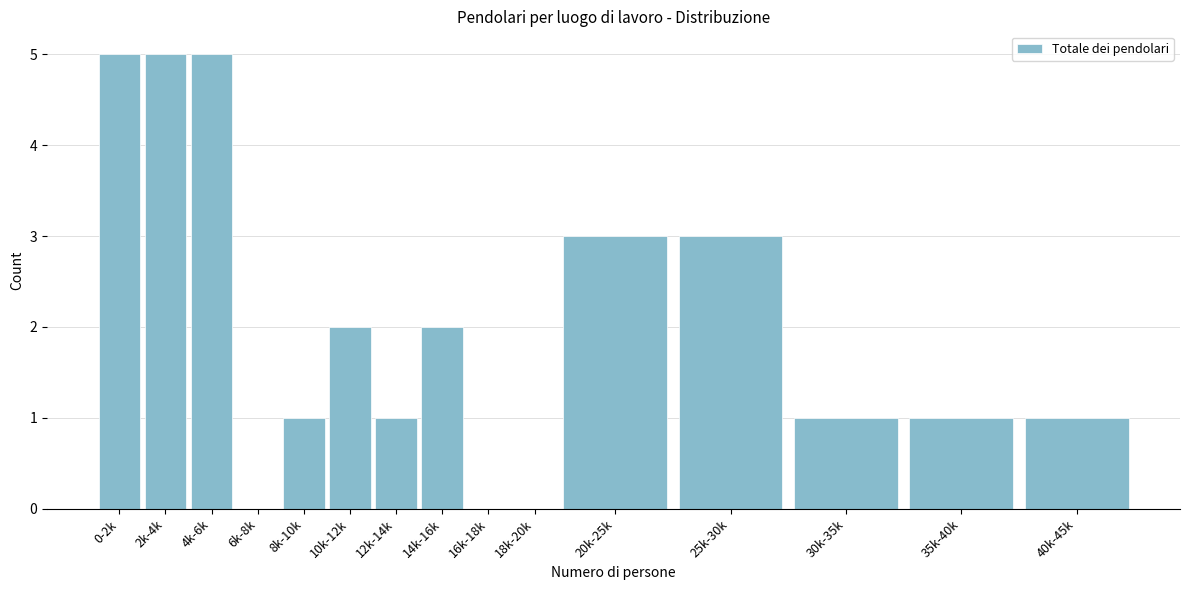

Reading right to left, transcribe all the data shown in this chart.

40k-45k=1	35k-40k=1	30k-35k=1	25k-30k=3	20k-25k=3	18k-20k=0	16k-18k=0	14k-16k=2	12k-14k=1	10k-12k=2	8k-10k=1	6k-8k=0	4k-6k=5	2k-4k=5	0-2k=5